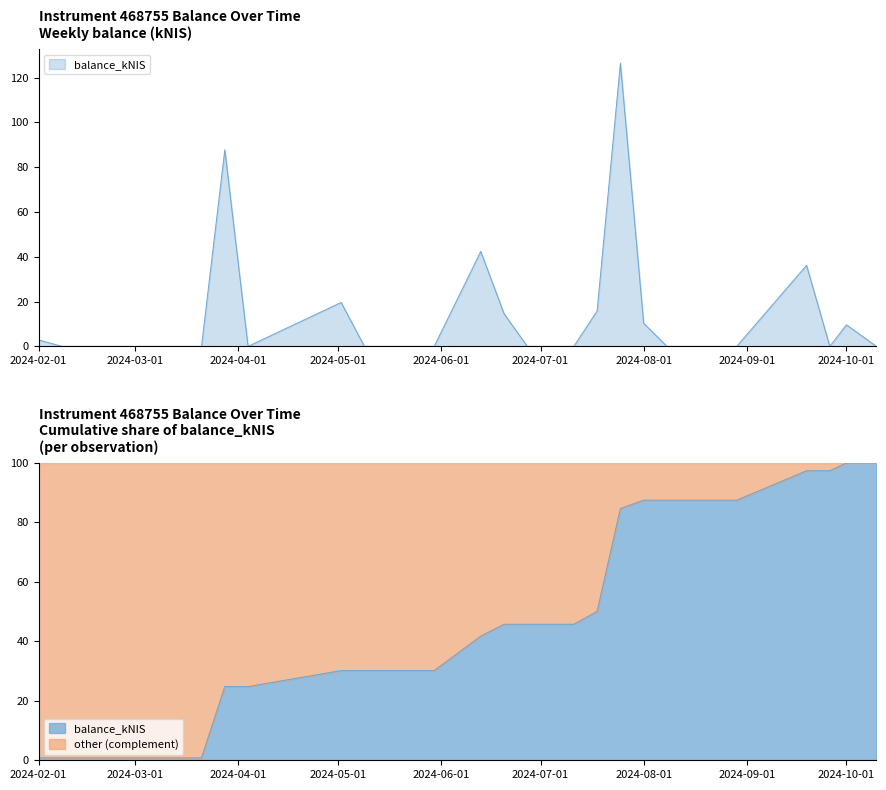

At which category does the data reach its first local peak?

2024-03-28